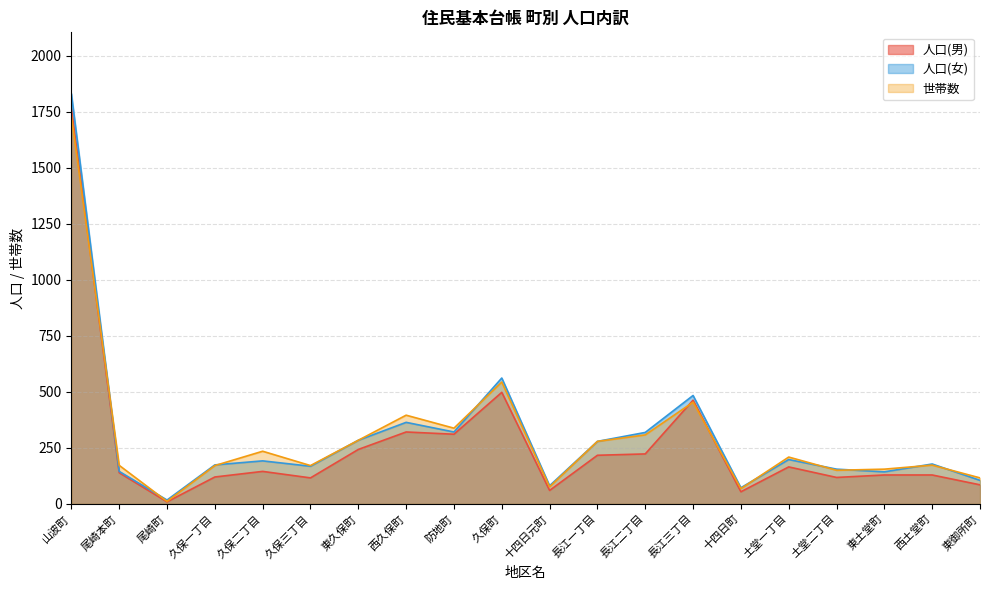

True or false: 世帯数 and 人口(男) intersect in this chart.

True